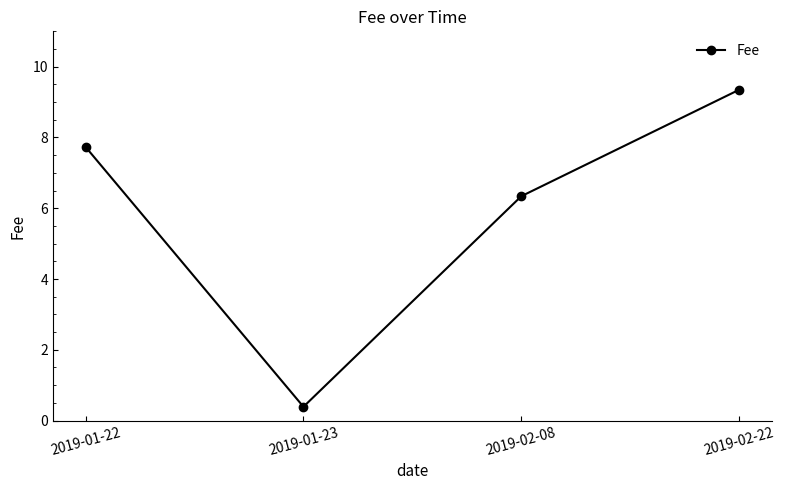

How many values exceed 7?

2